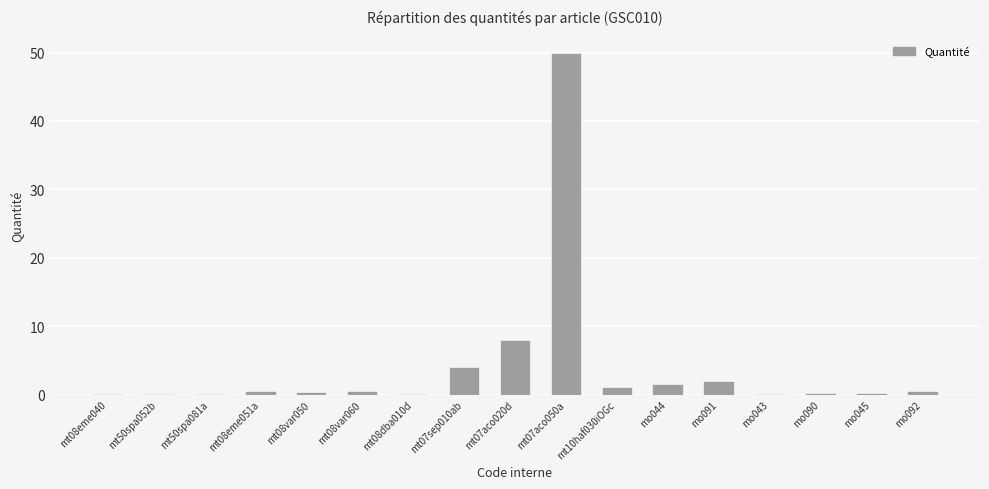

Where is the data nearest to the value 25?

mt07aco020d